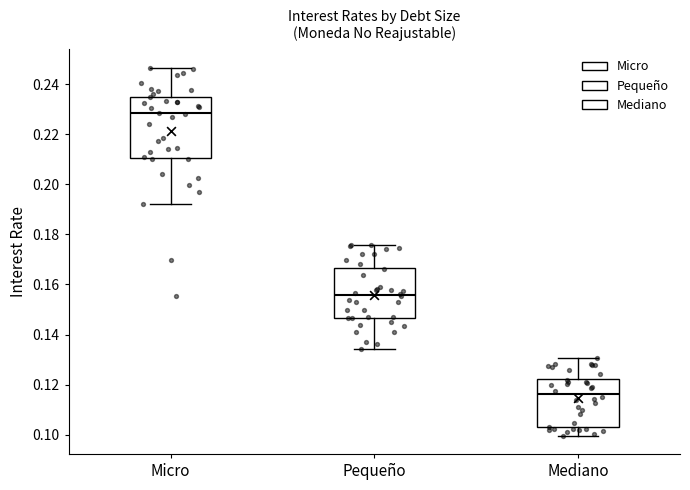

Which box has the highest median line?

Micro